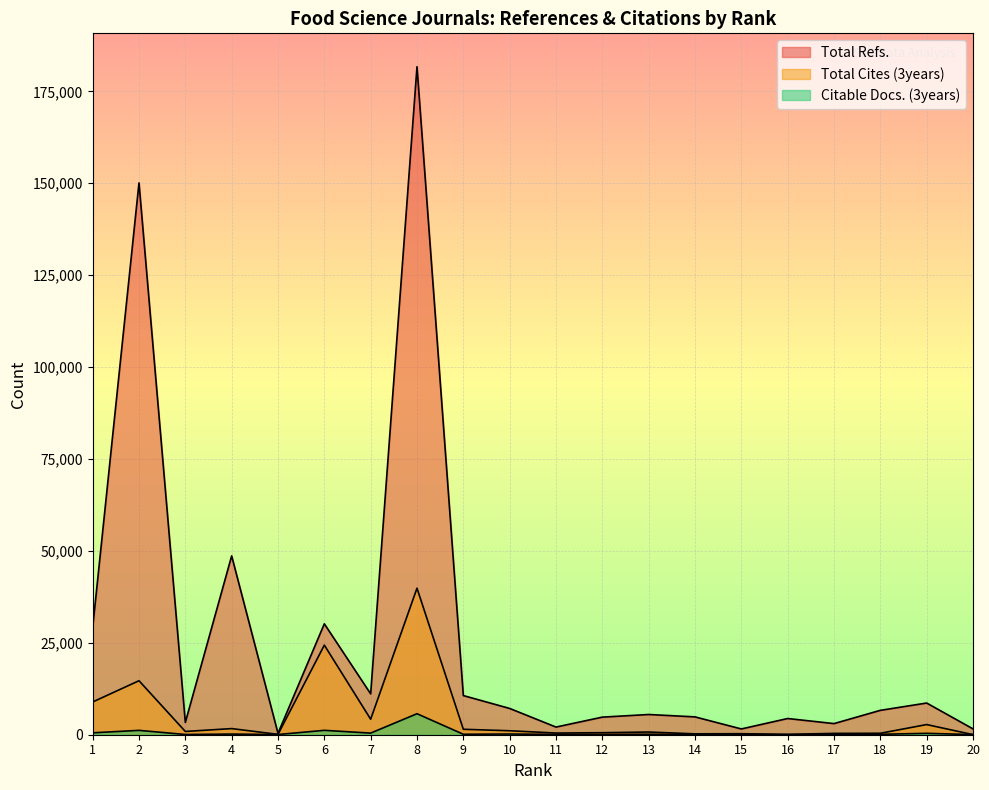

What is the difference between the maximum and second lowest values in the Total Refs. series?

180113